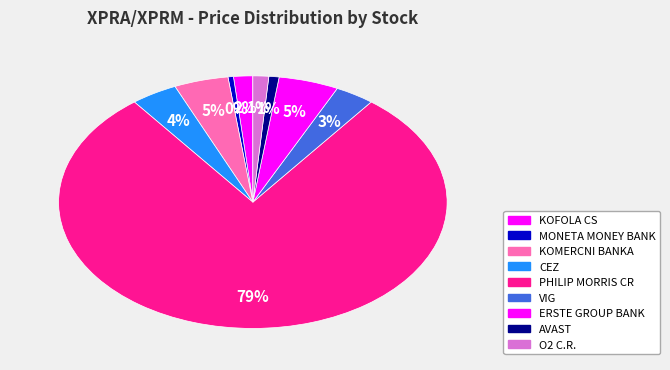

How many slices are in this pie chart?

9